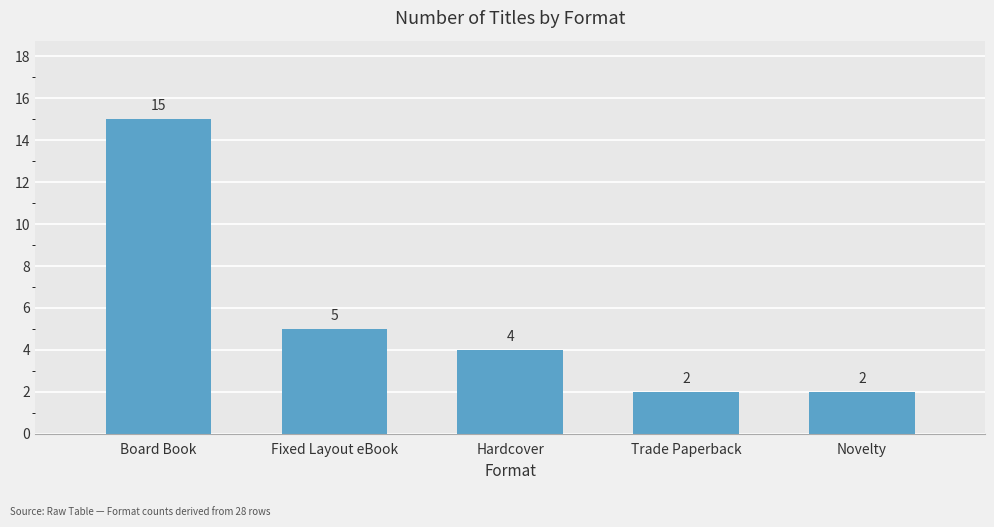

Which category has the highest value across all series?

Board Book